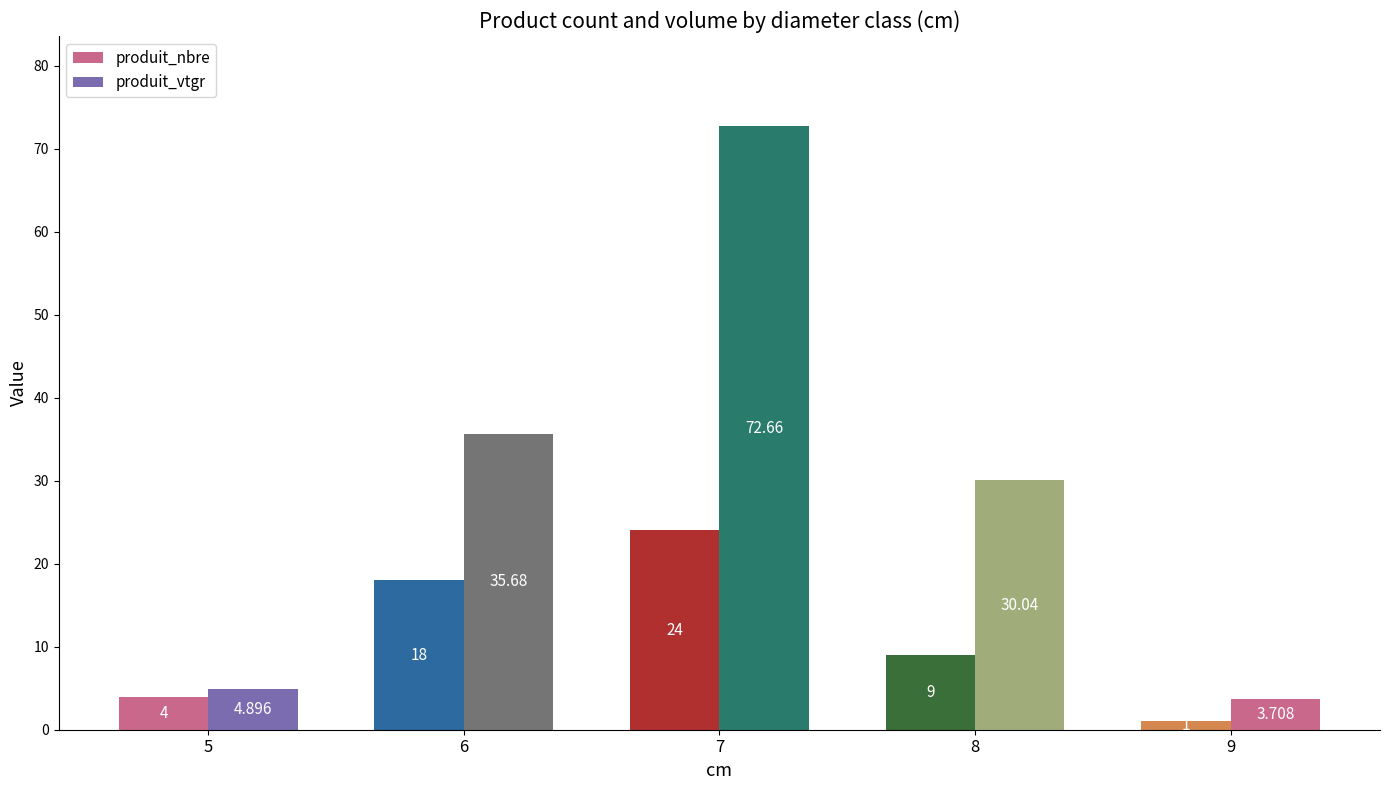

How many groups of bars are there?

5